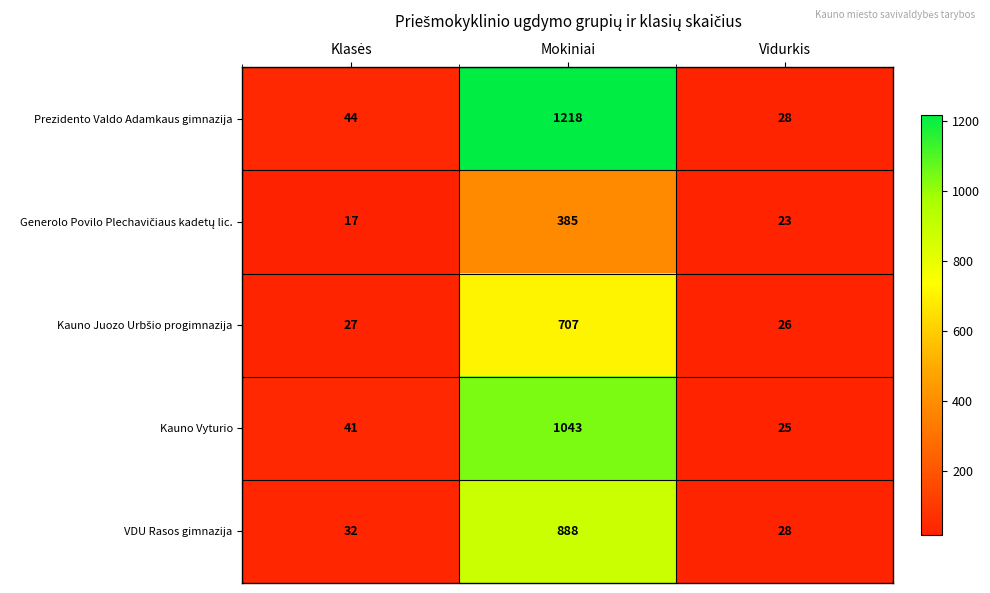

True or false: Prezidento Valdo Adamkaus gimnazija has a value of 28 at Vidurkis.

True